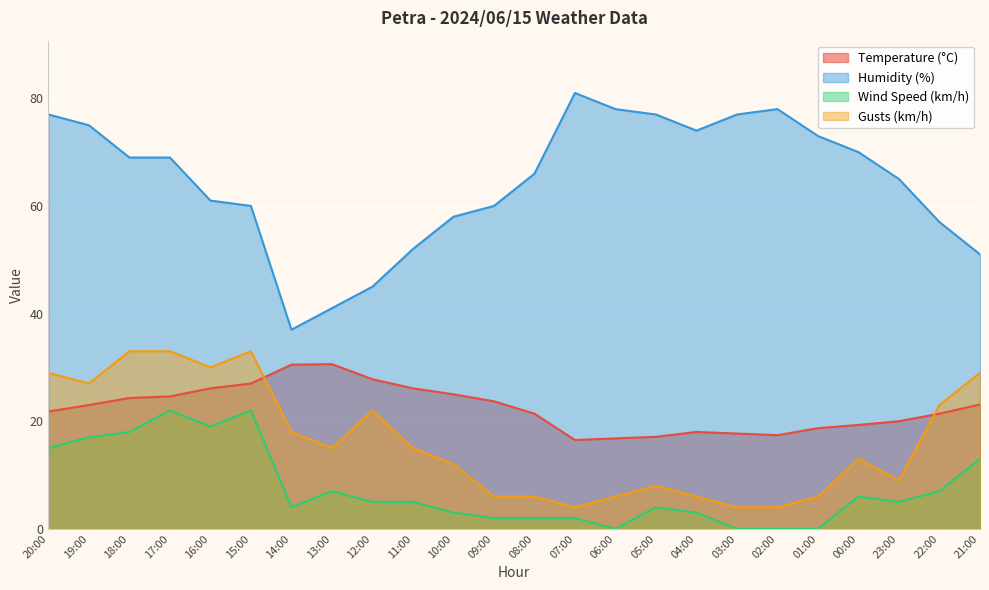

What is the sum of the Wind Speed (km/h) values at 11:00 and 13:00?

12.0